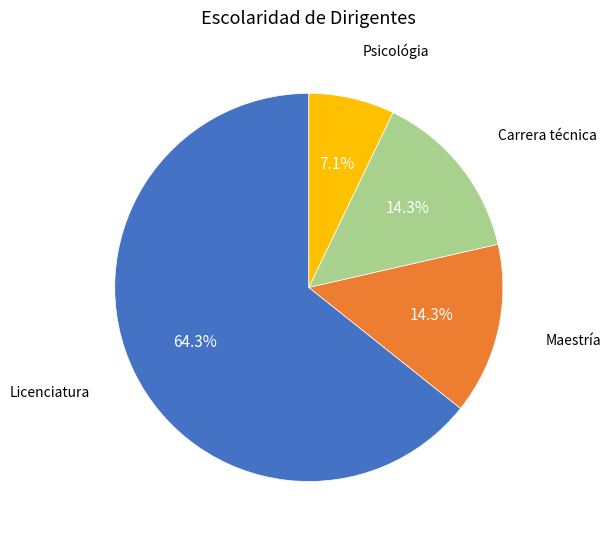

Is there any slice that represents more than half of the pie?

Yes